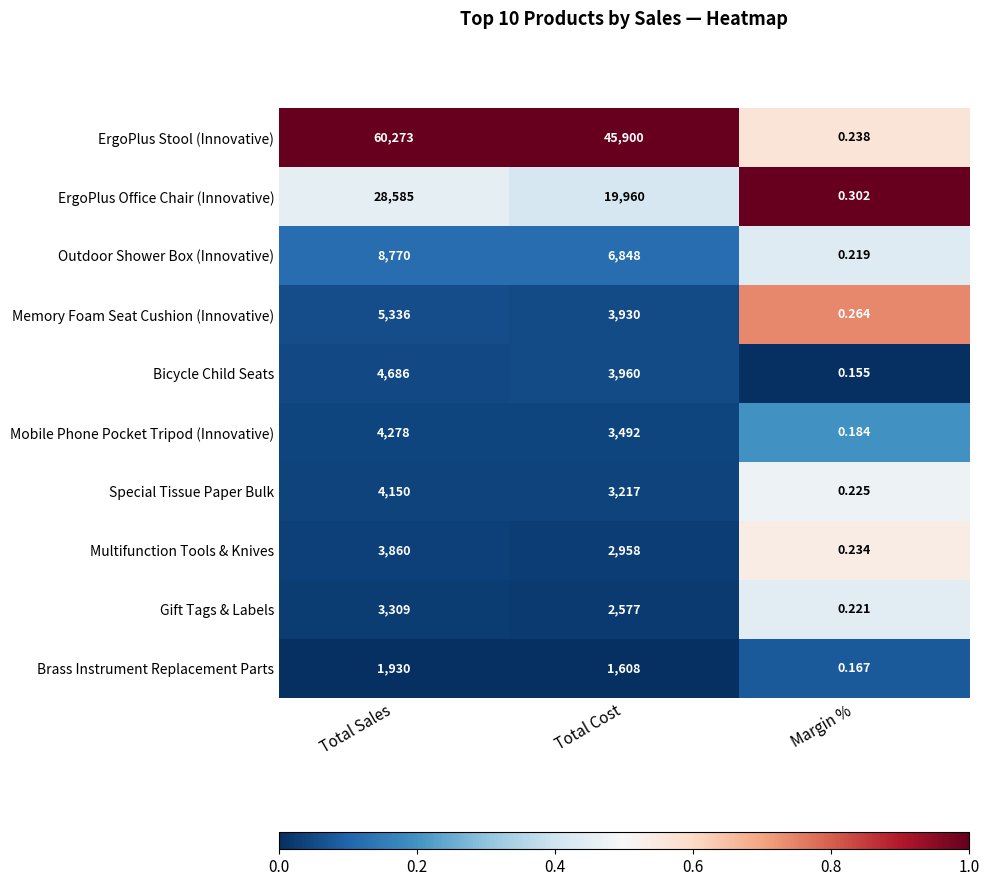

Where does the ErgoPlus Stool (Innovative) series first go above 45900?

Total Sales